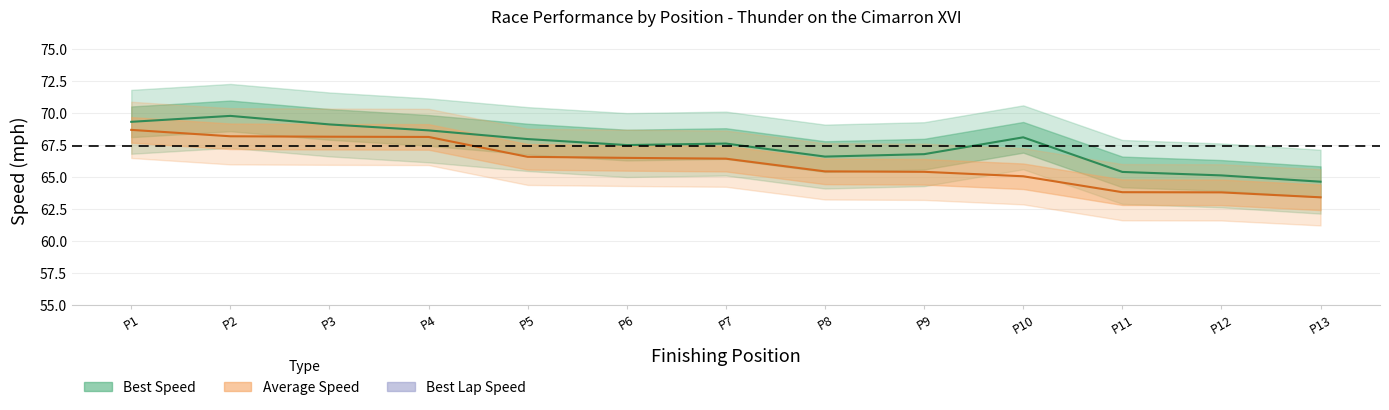

True or false: Best Speed has more than 2 interior local peaks.

True